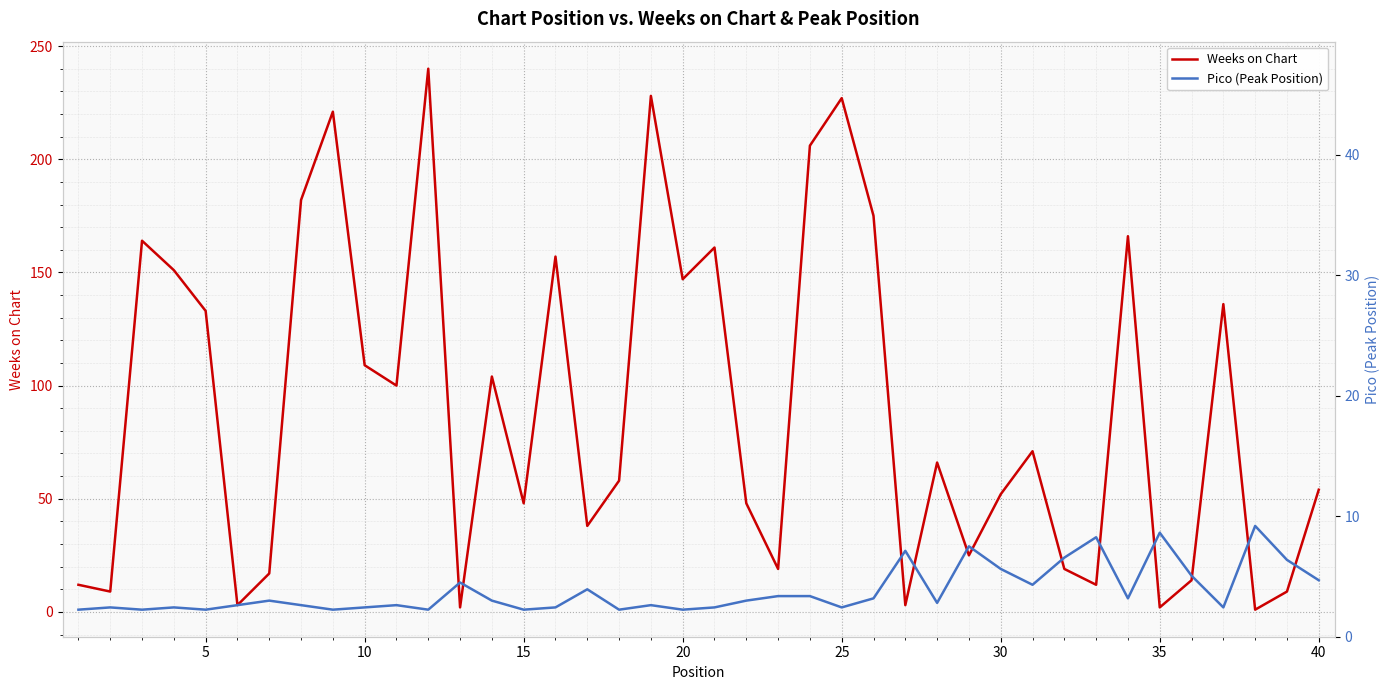

How many lines are shown in the chart?

2